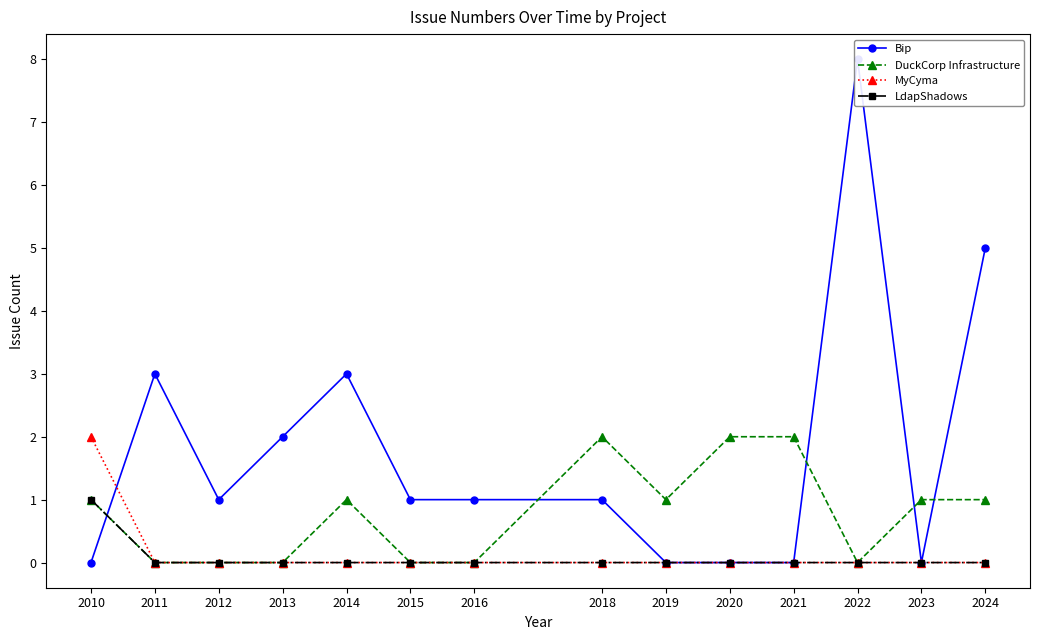

Reading left to right, extract all data points from this chart.

Bip: 0	3	1	2	3	1	1	1	0	0	0	8	0	5
DuckCorp Infrastructure: 1	0	0	0	1	0	0	2	1	2	2	0	1	1
MyCyma: 2	0	0	0	0	0	0	0	0	0	0	0	0	0
LdapShadows: 1	0	0	0	0	0	0	0	0	0	0	0	0	0